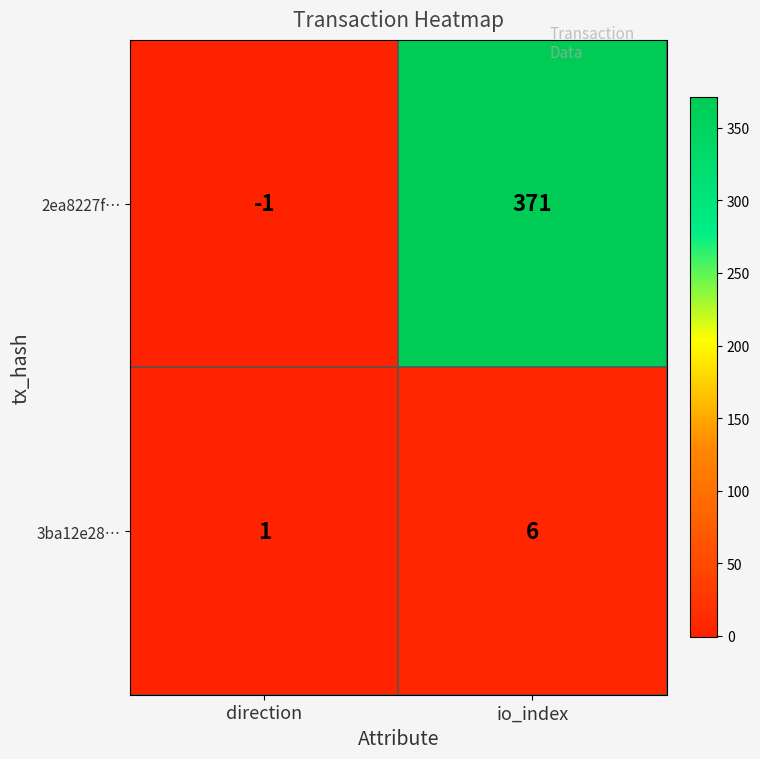

Is it true that 2ea8227f… equals 0 at direction?

False